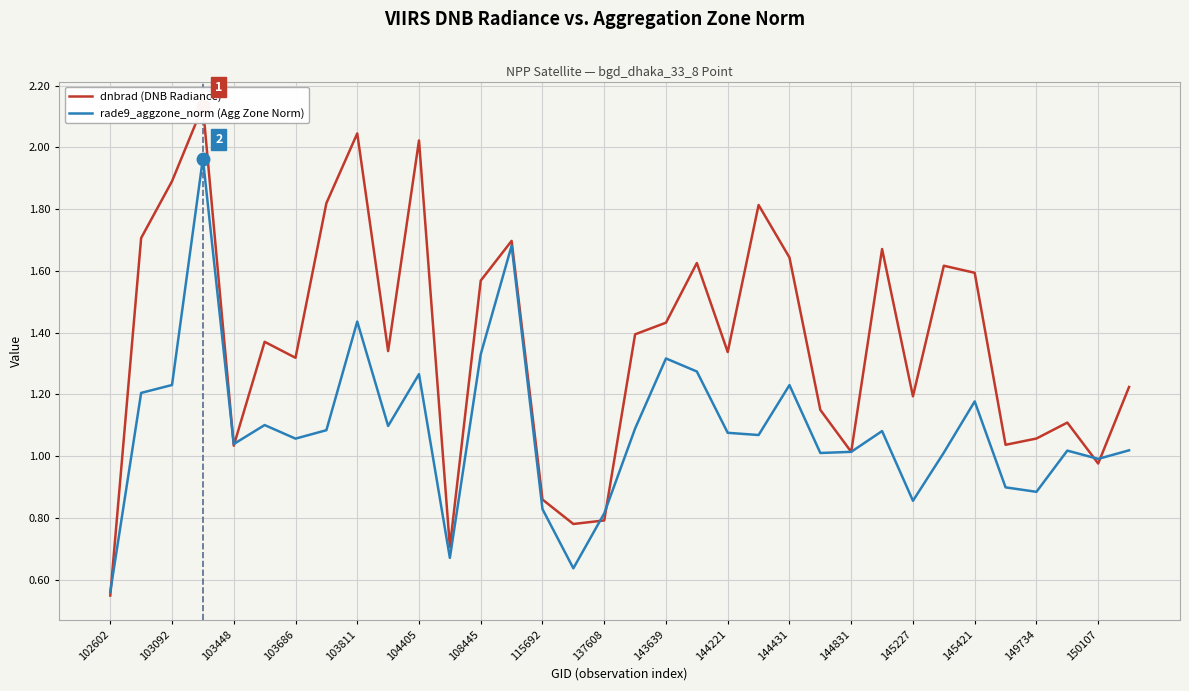

At which label does rade9_aggzone_norm (Agg Zone Norm) reach its minimum?

102602